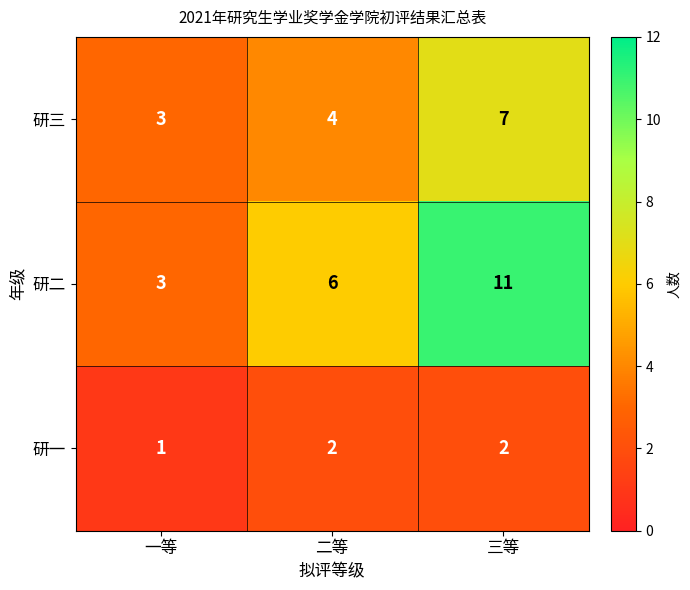

What is the greatest value displayed?

11